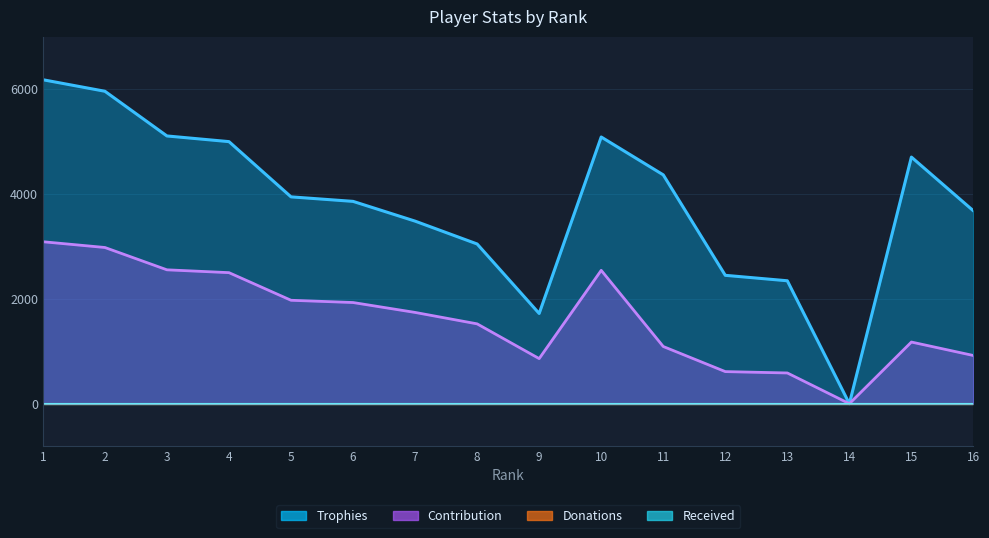

At which category does the chart reach its peak across all series?

1